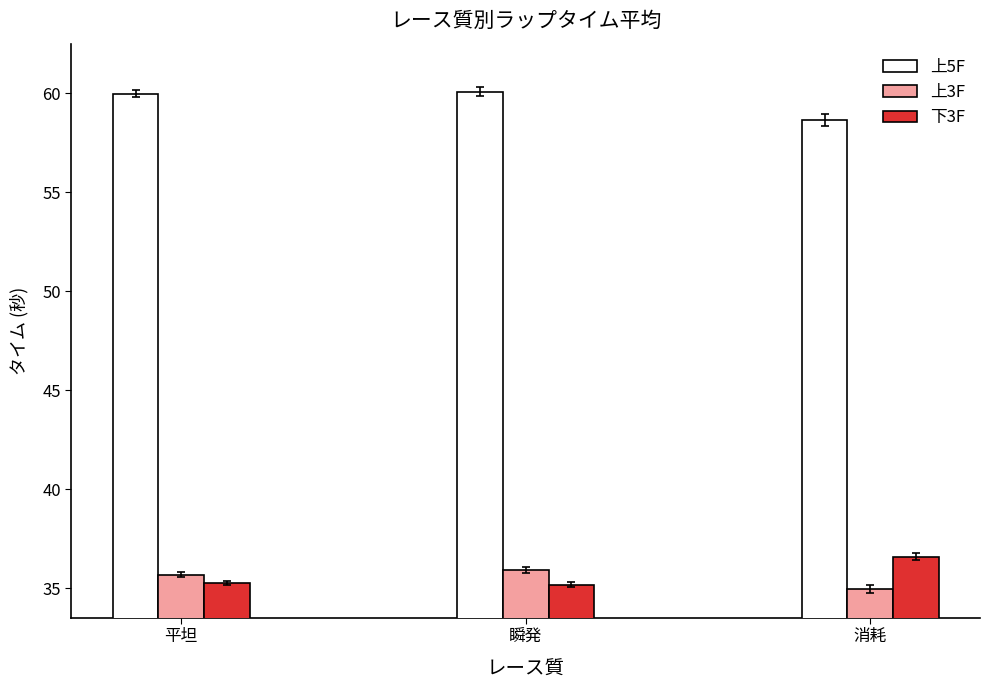

The 上5F series shows 60.0 at 平坦. True or false?

True